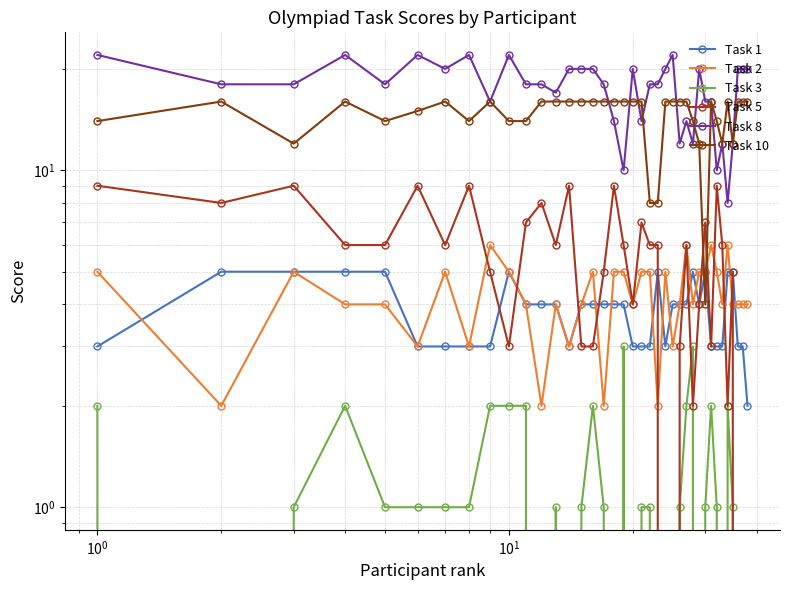

How many interior local peaks does the Task 2 series have?

9